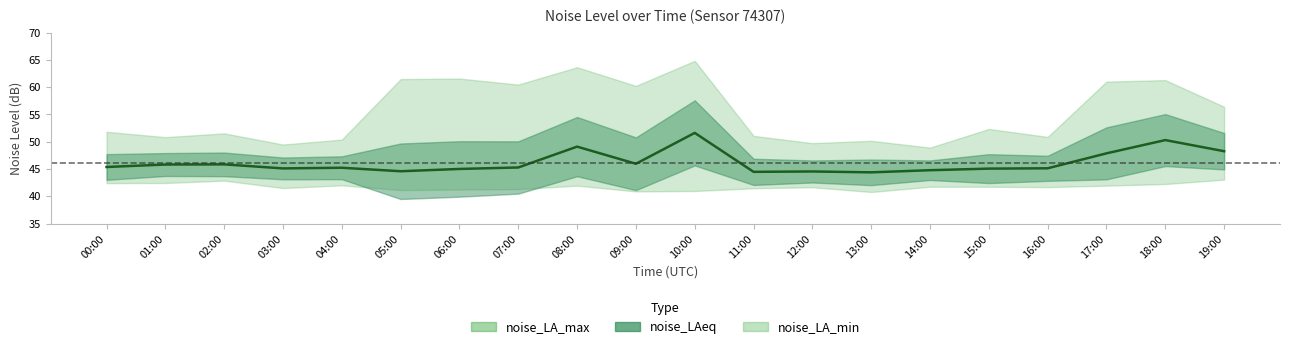

List the labels in order of value, largest first.

10:00, 18:00, 08:00, 19:00, 17:00, 09:00, 02:00, 01:00, 00:00, 07:00, 04:00, 16:00, 03:00, 15:00, 06:00, 14:00, 05:00, 12:00, 11:00, 13:00